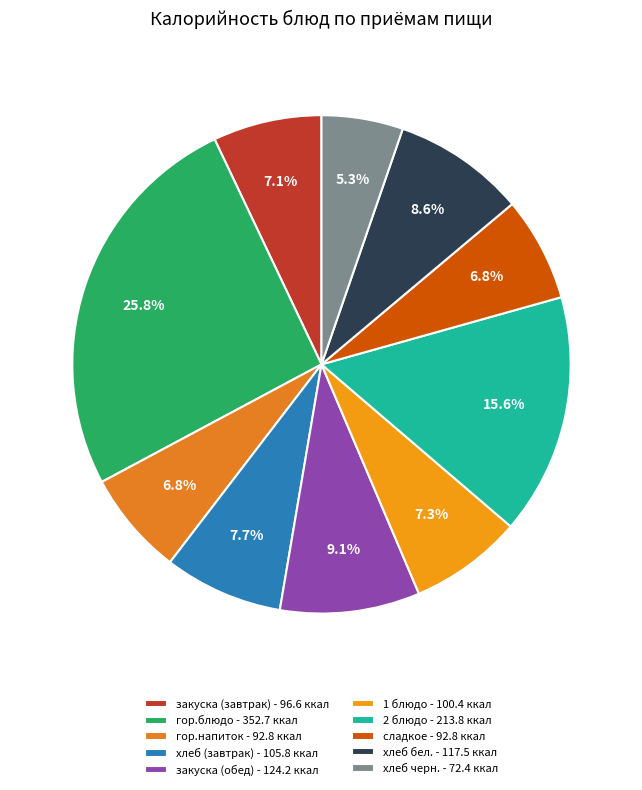

To the nearest percent, what portion does закуска (завтрак) represent?

7%